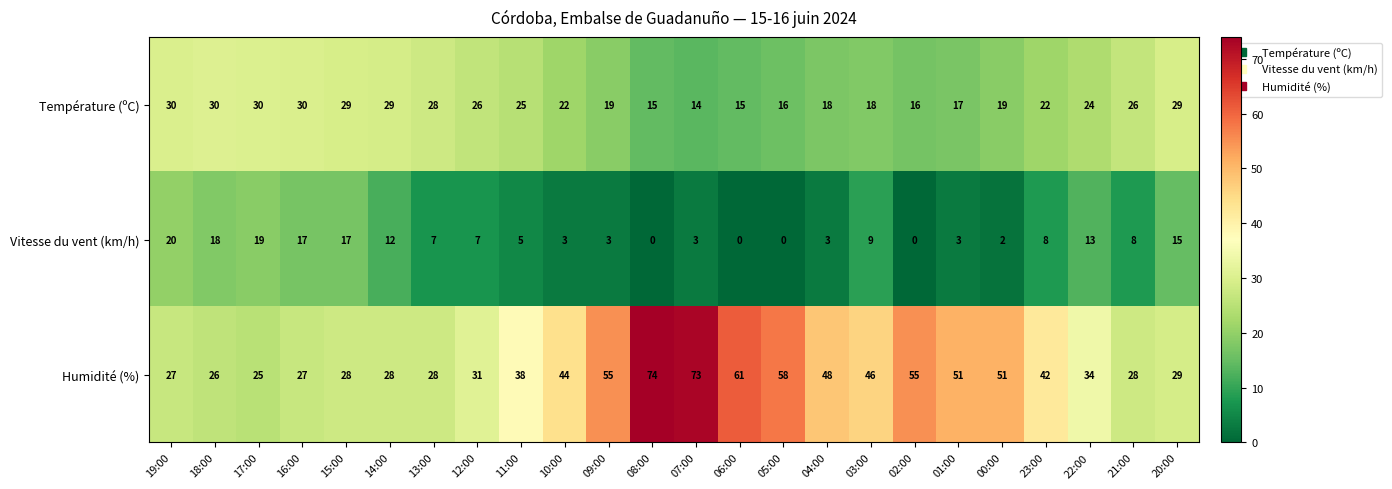

True or false: Humidité (%) has a value of 48 at 21:00.

False